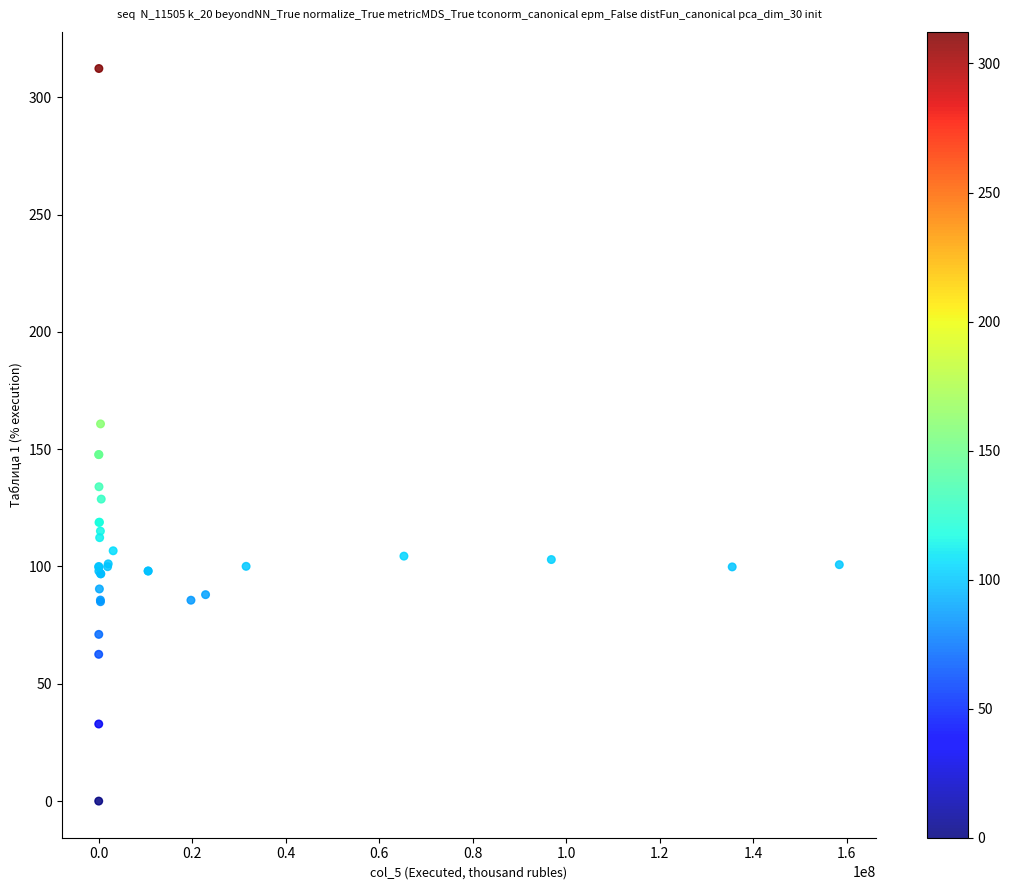

What Y value in the scatter plot is closest to 156?

160.8